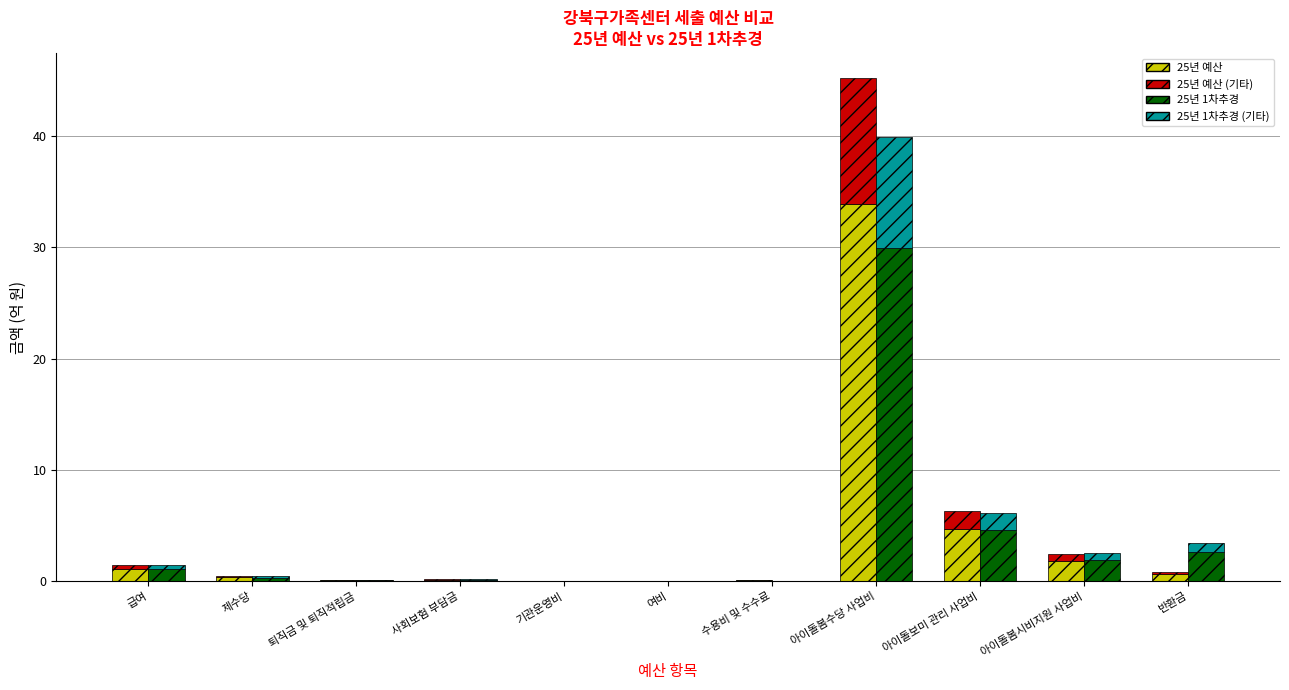

At which category is the sum across all series the highest?

아이돌봄수당 사업비